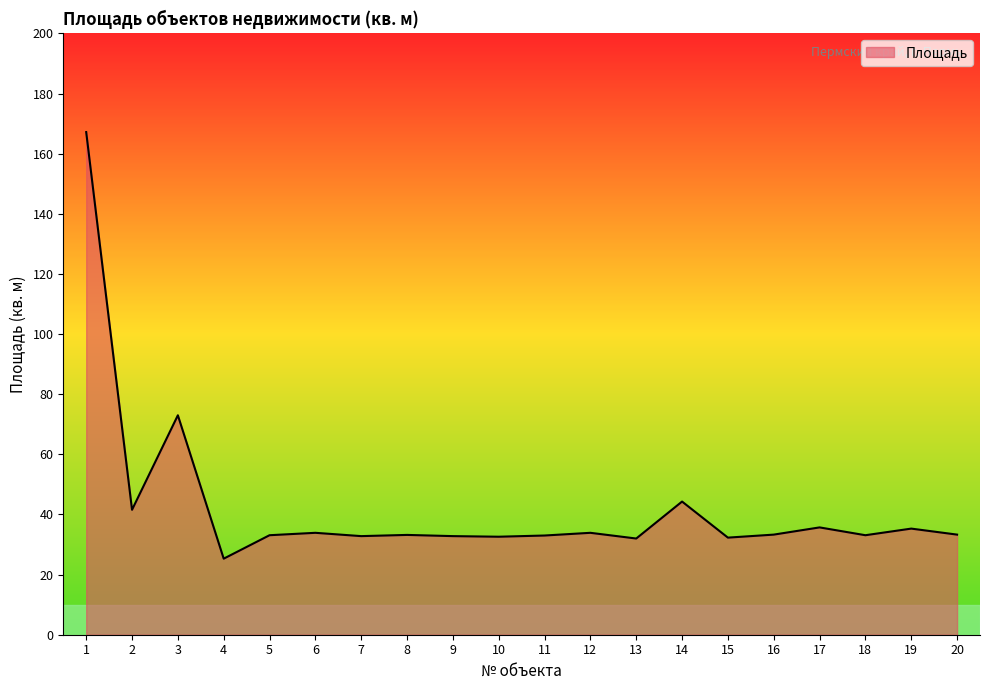

What is the difference between the values at 15 and 18?

0.8